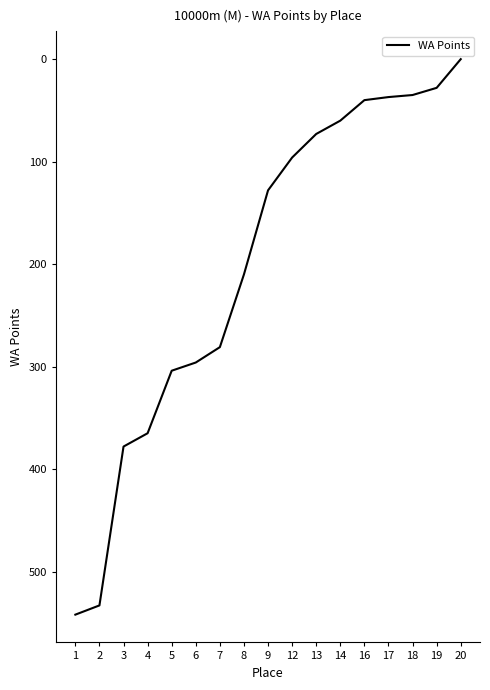

Read the value at 1.

542